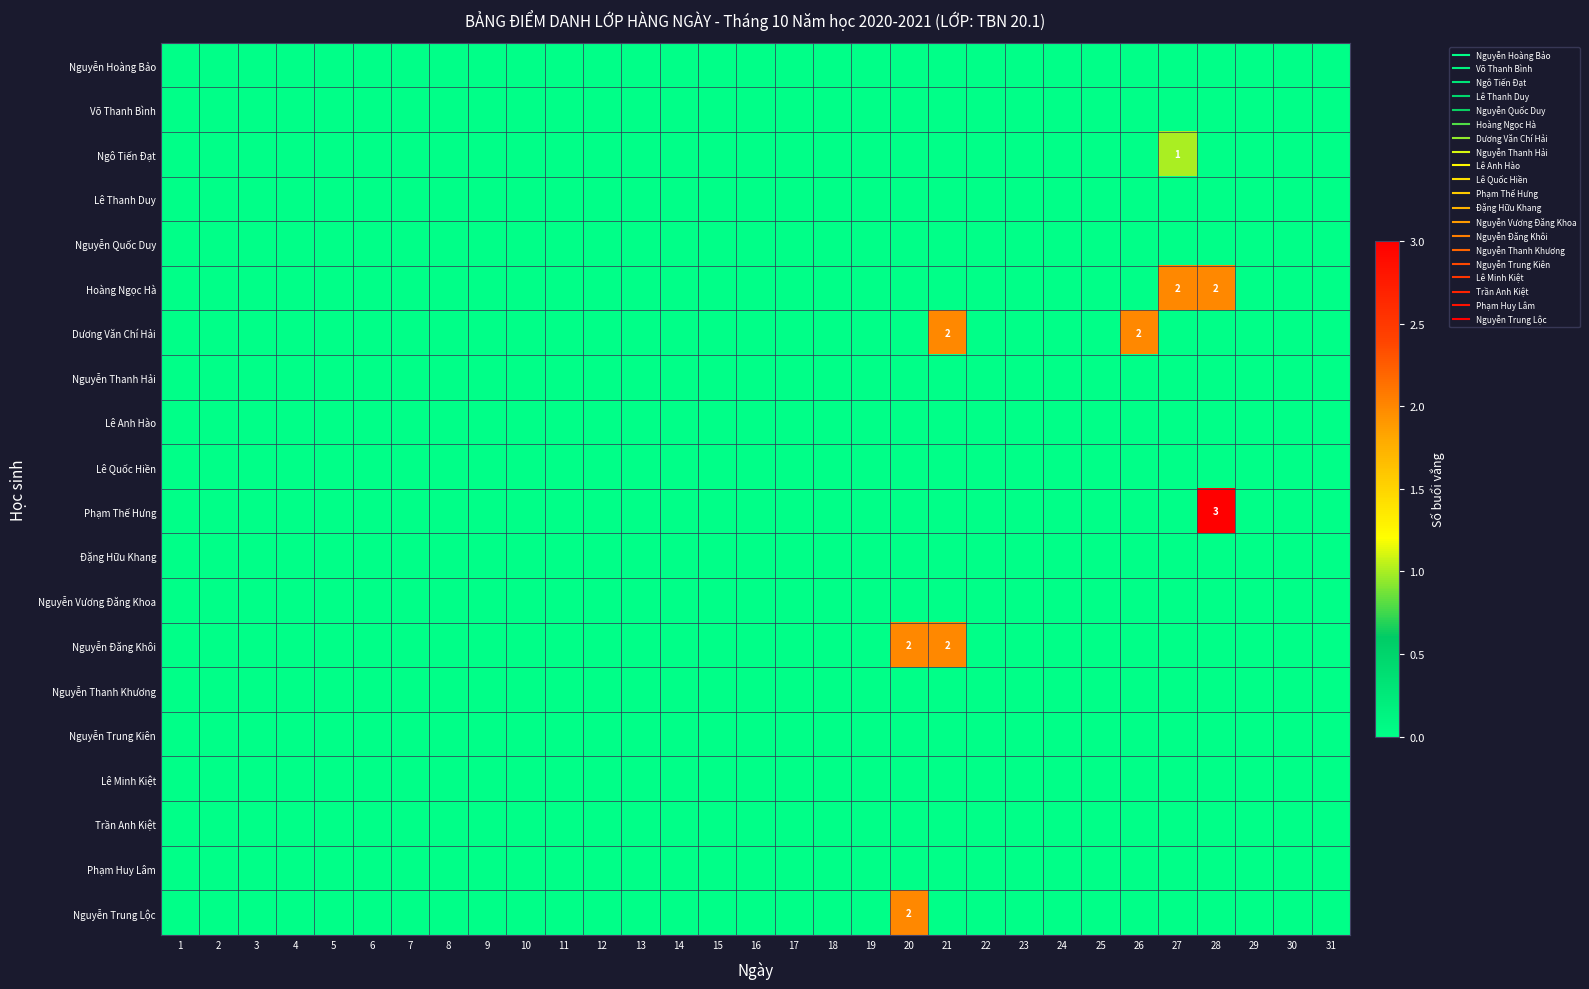

Which series has the widest spread of values?

Phạm Thế Hưng